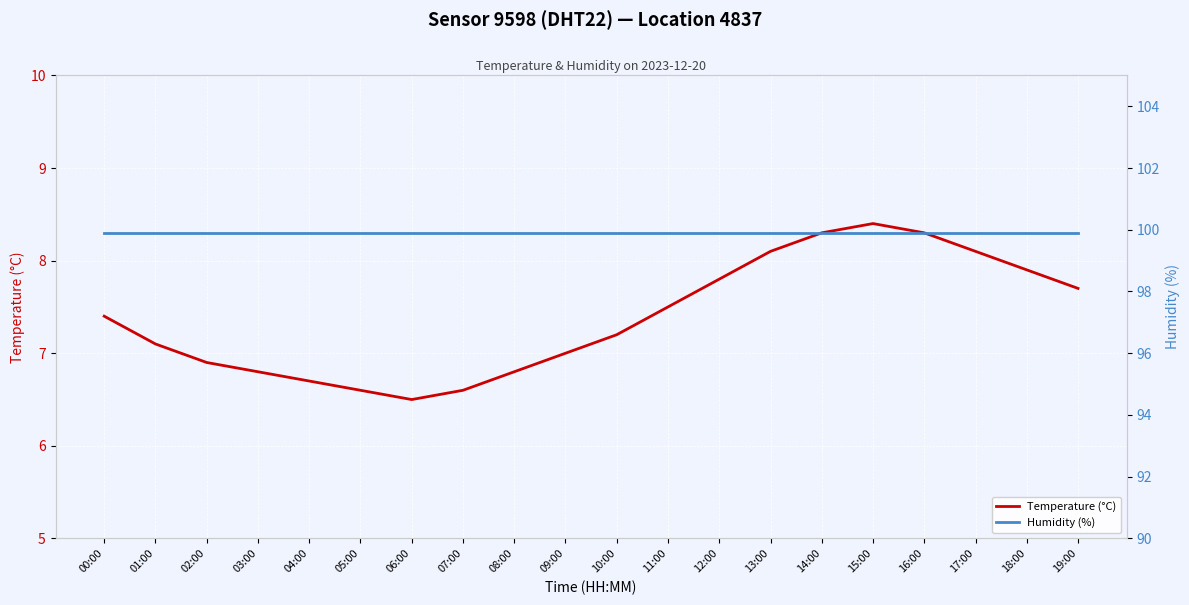

What is the sum of the Temperature (°C) values at 19:00 and 15:00?

16.1